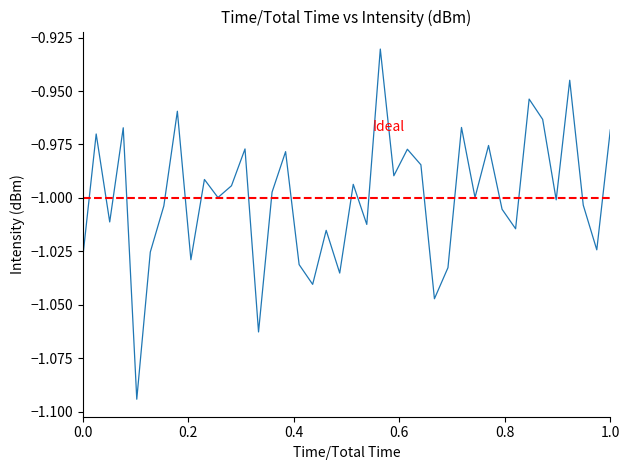

The value at 35 is -1.7. True or false?

False